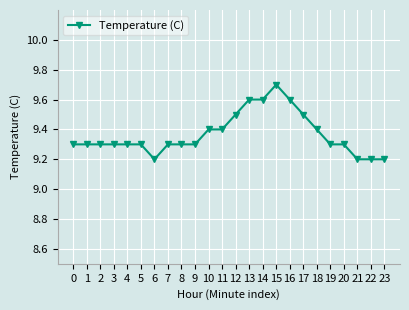

What is the sum of the values at 15 and 0?

19.0